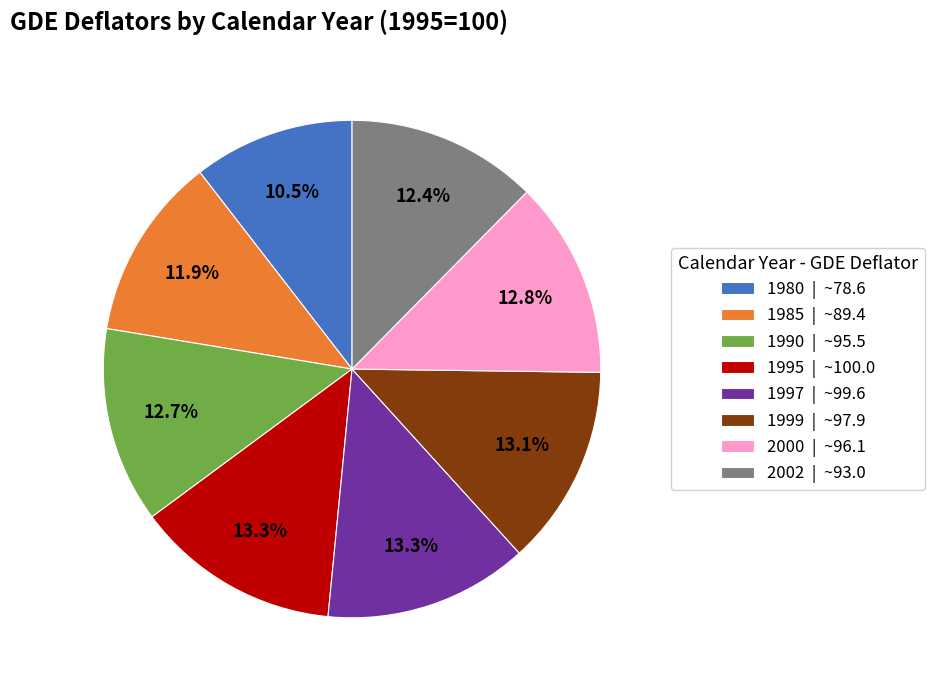

Which category has the smallest portion of the pie?

1980